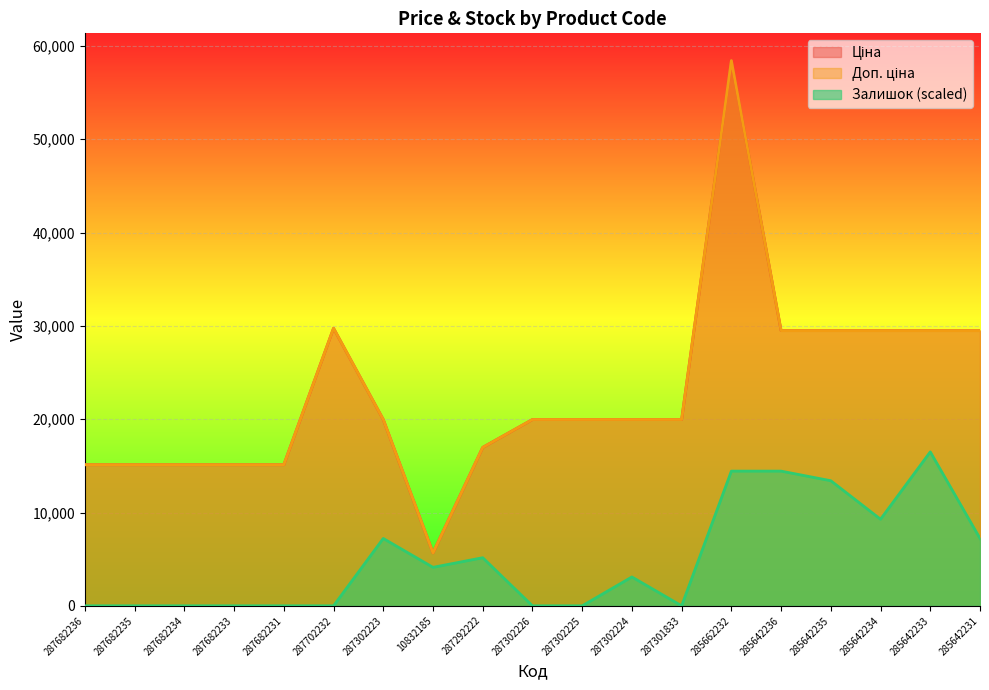

True or false: Залишок and Доп. ціна intersect in this chart.

False